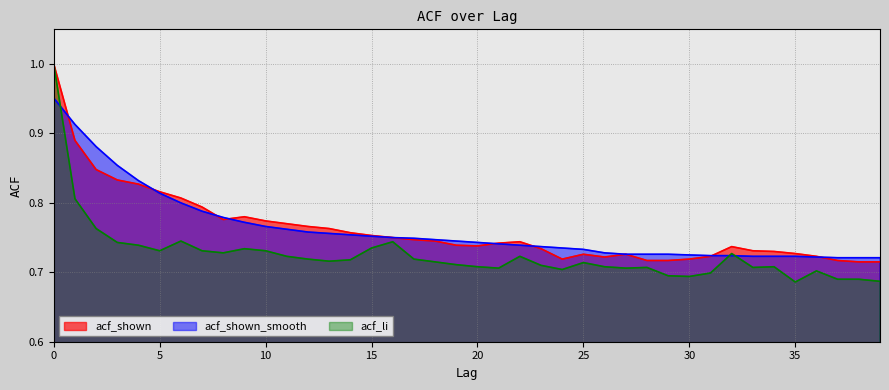

How many intersections are there between acf_li and acf_shown_smooth?

3